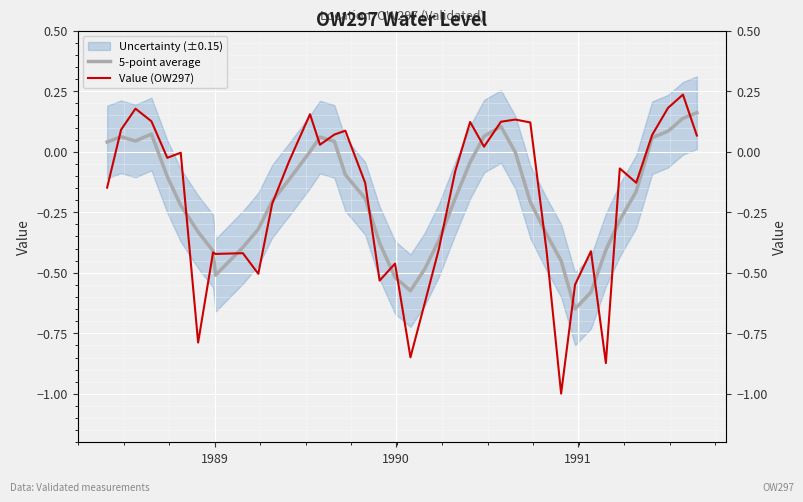

What is the sum of all Value (OW297) values?

-7.7